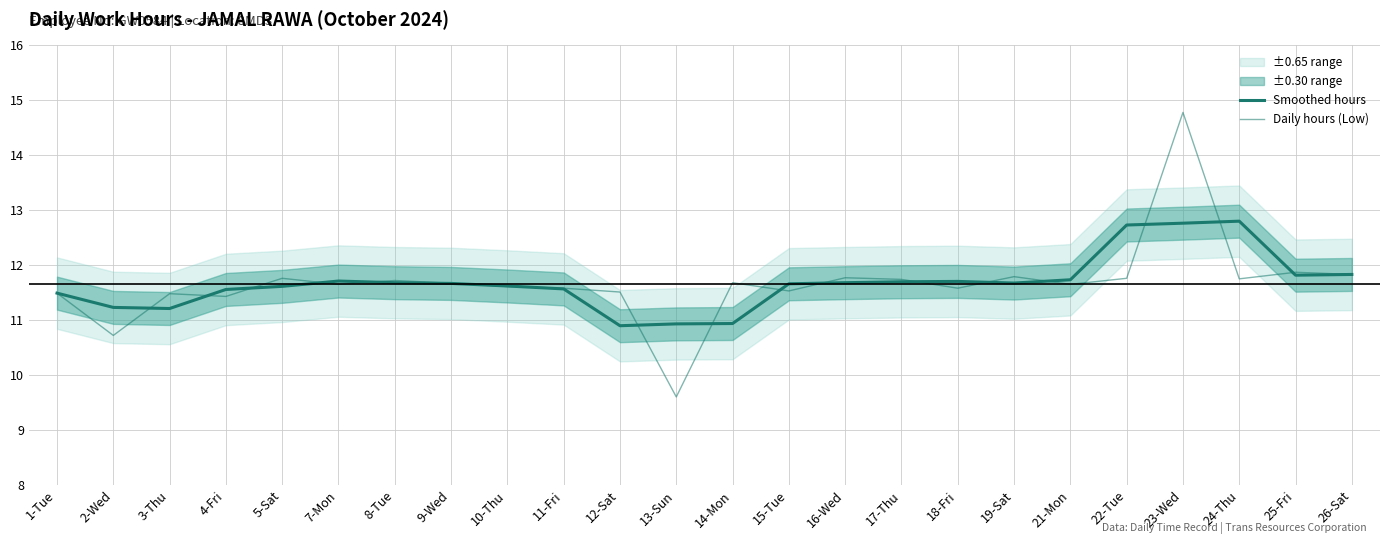

What is the approximate value of Daily hours (Low) at 11-Fri?

11.6